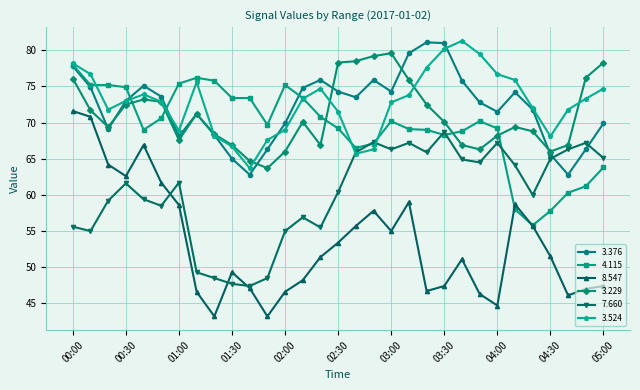

What is the minimum value shown in the chart?

43.2